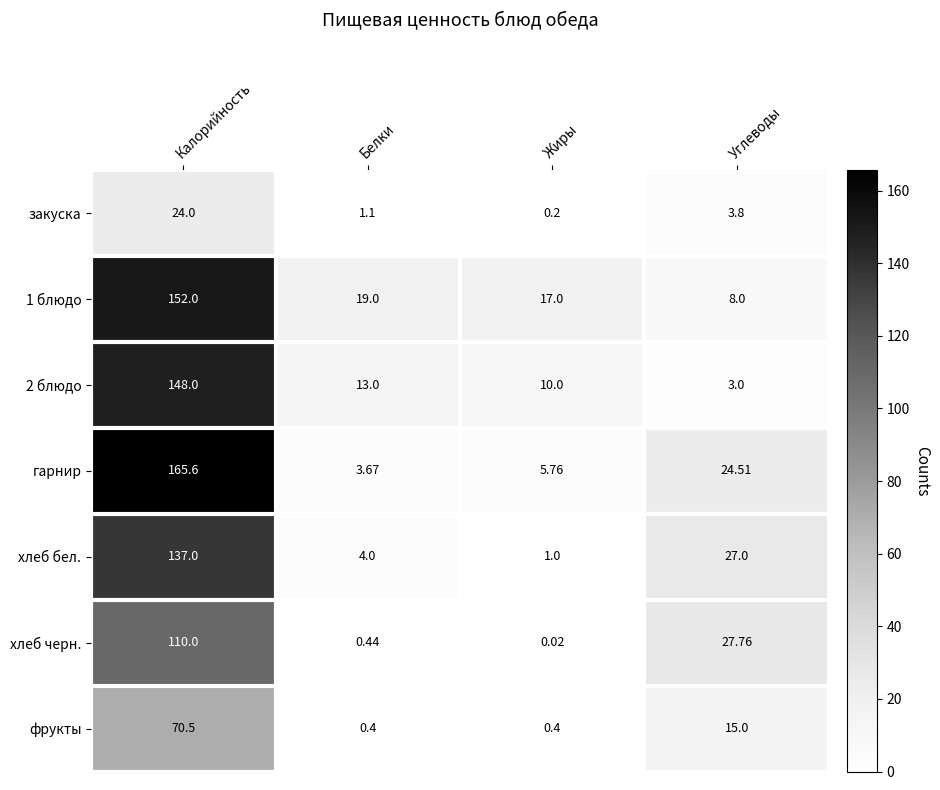

At which label is хлеб бел. closest to 69?

Углеводы